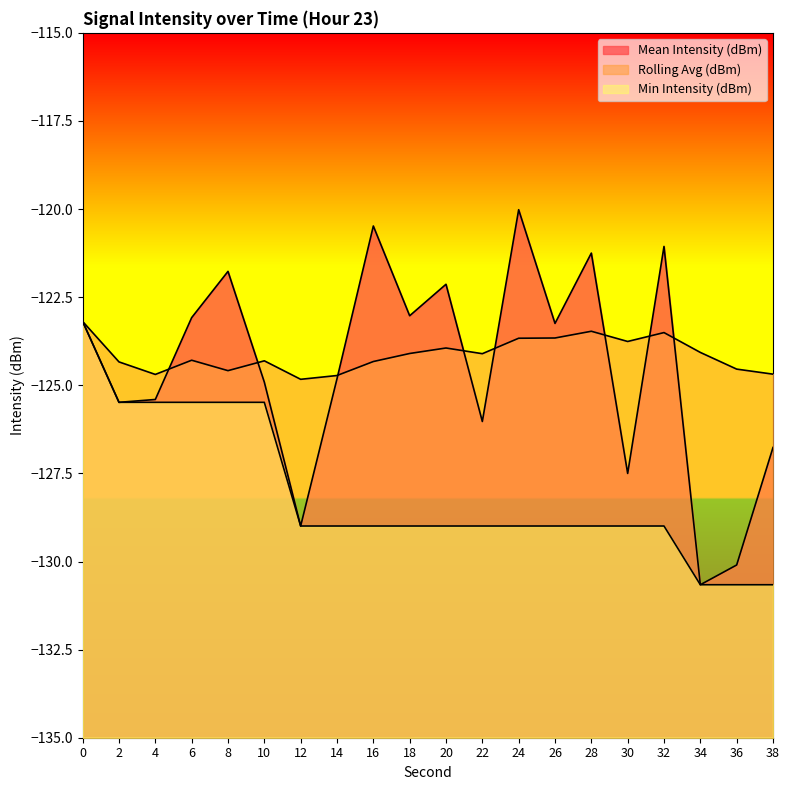

What is the minimum value for Mean Intensity (dBm)?

-130.7